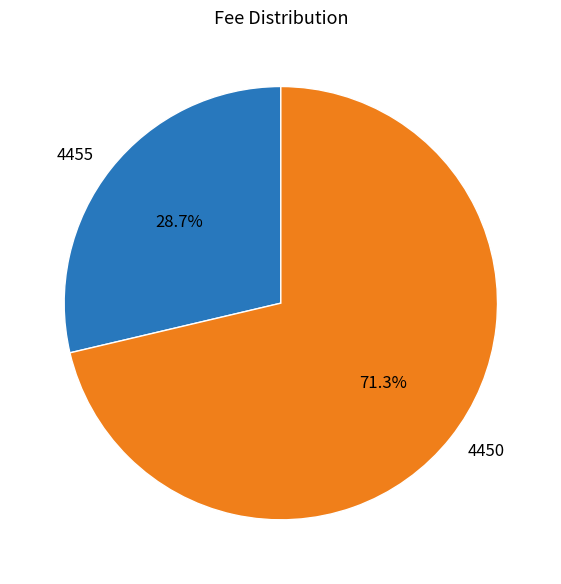

Rank the categories by value from lowest to highest.

4455, 4450